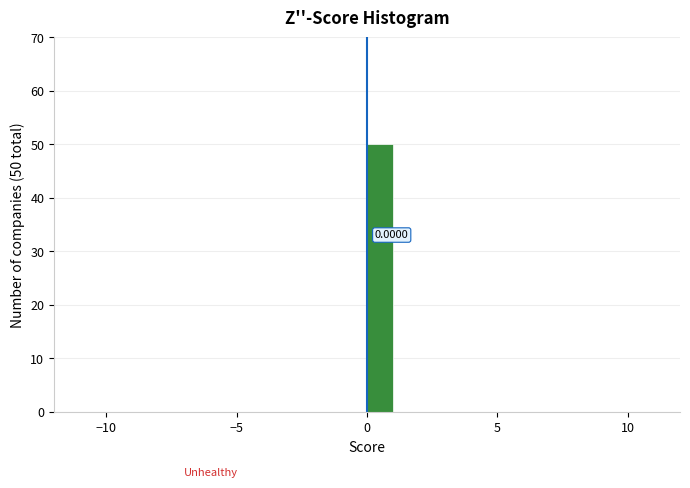

Around what value on the x-axis is the tallest bar? Give the approximate position of its centre, as read against the axis.

0.5